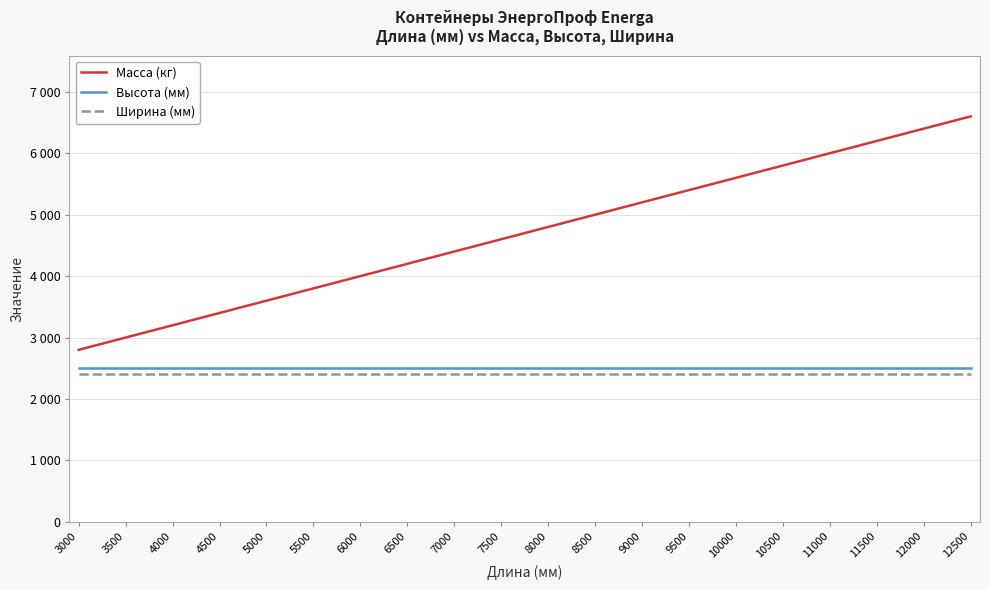

What is the value of the Масса (кг) point at the 7th from the left?

4000